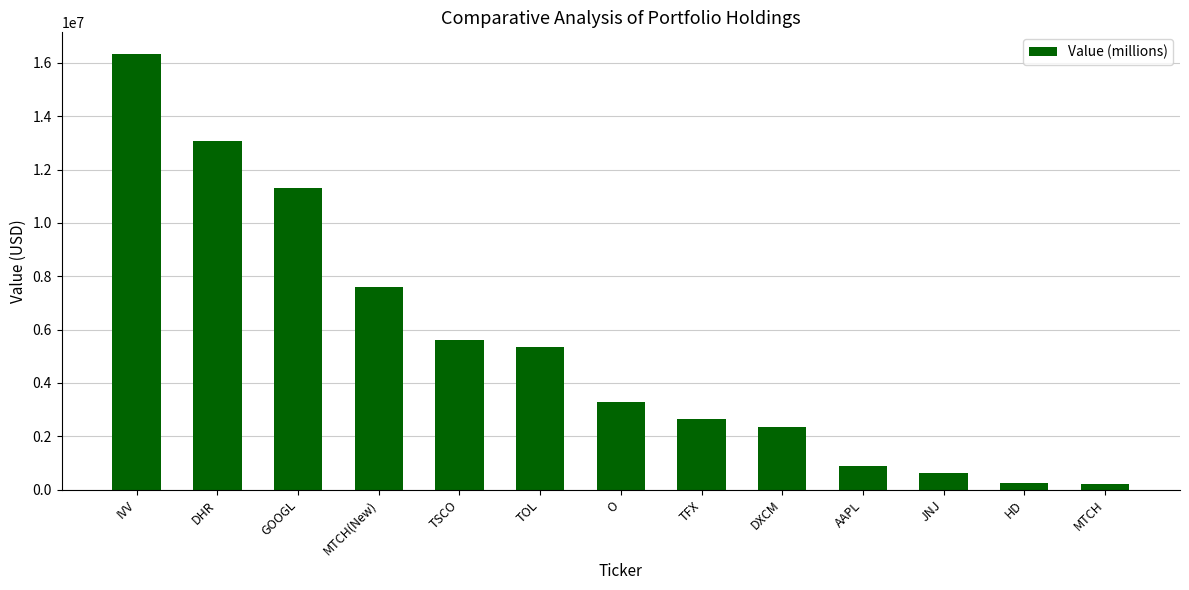

What is the sum of the values at HD and IVV?

16580000